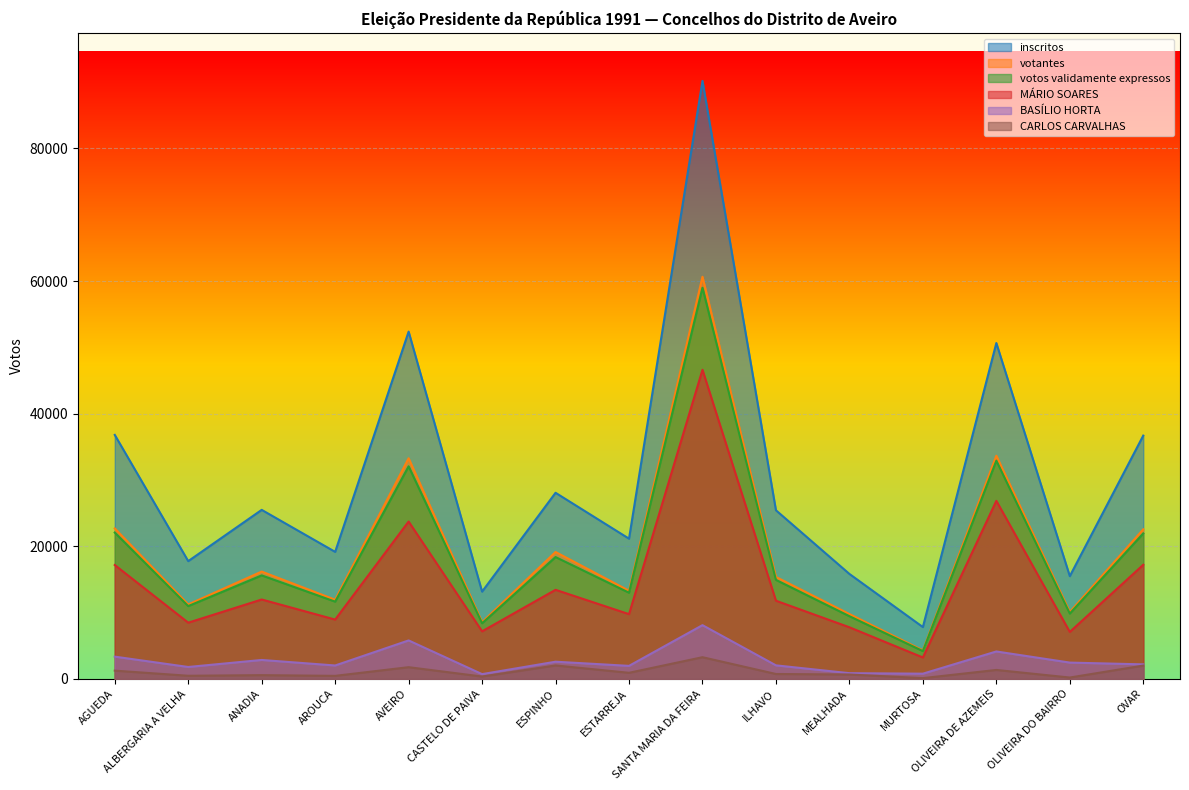

True or false: votantes and votos validamente expressos intersect in this chart.

False